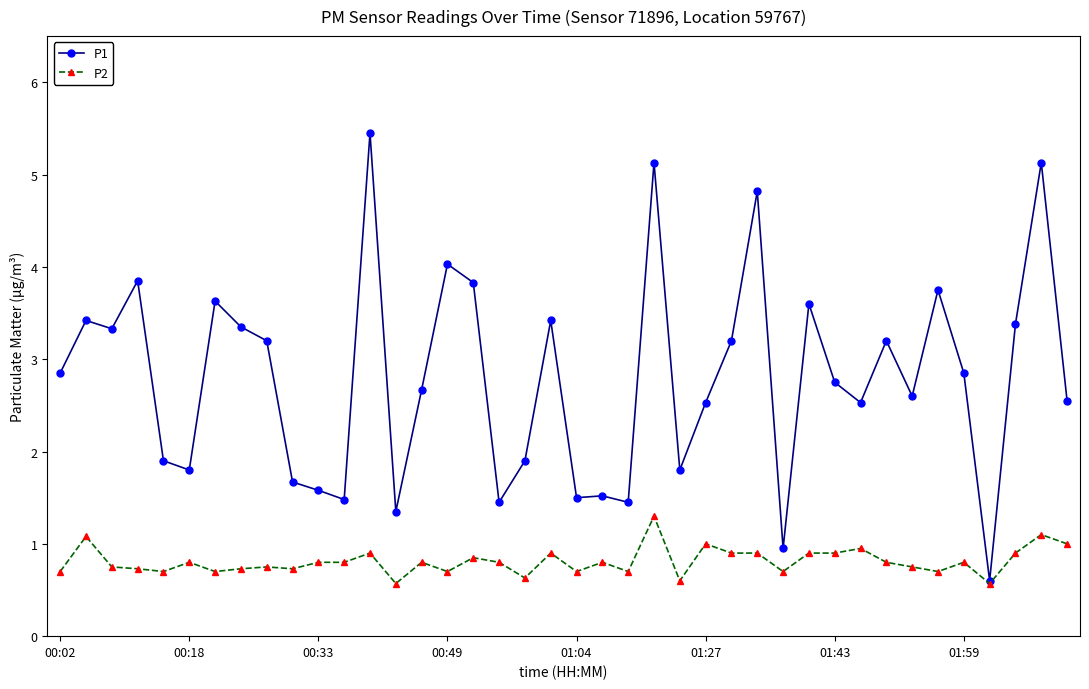

Which series has the widest spread of values?

P1